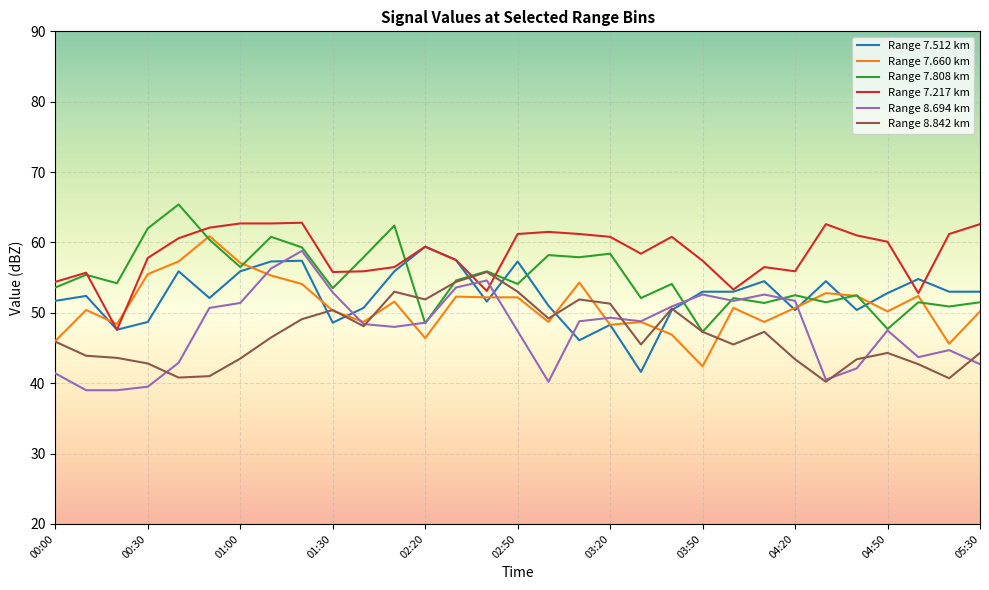

What is the lowest value of the Range 7.512 km series?

41.6